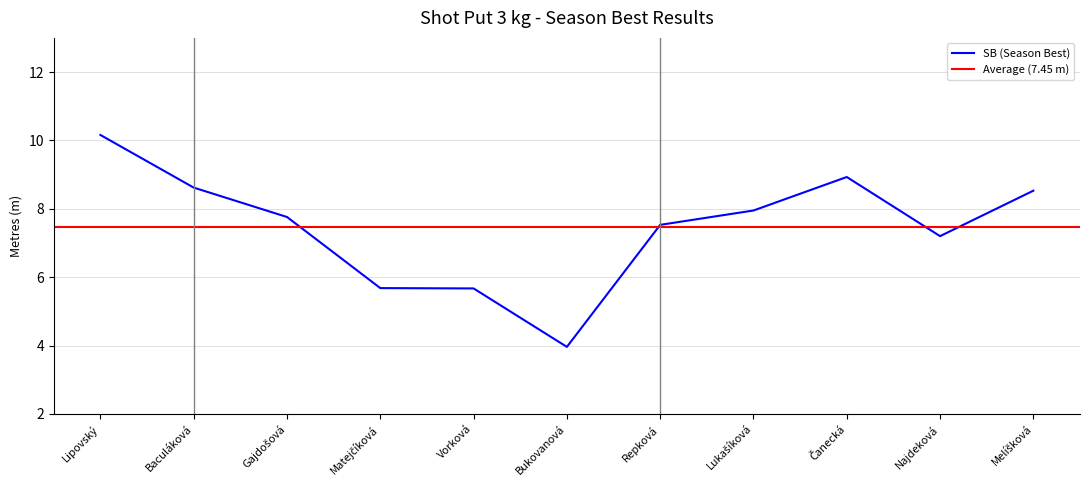

At which label is SB (Season Best) closest to 7?

Najdeková